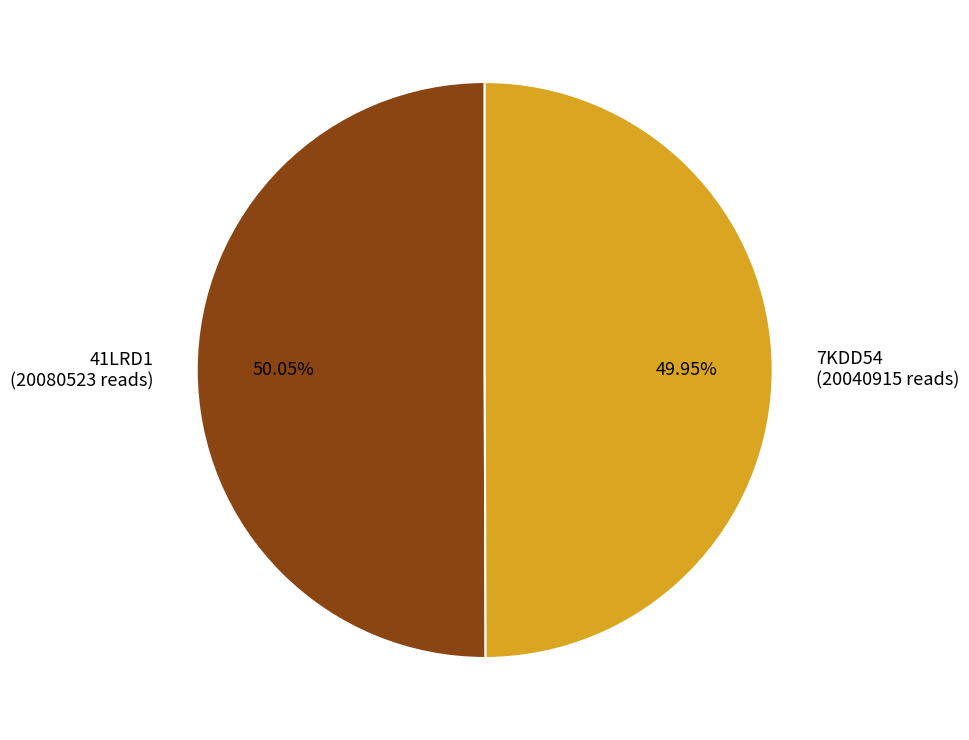

Approximately how many times larger is the value at 41LRD1 compared to 7KDD54?

1.0